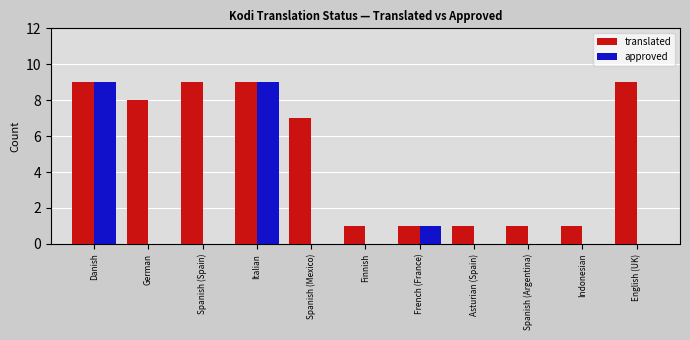

What are all the series names shown in the legend?

translated, approved